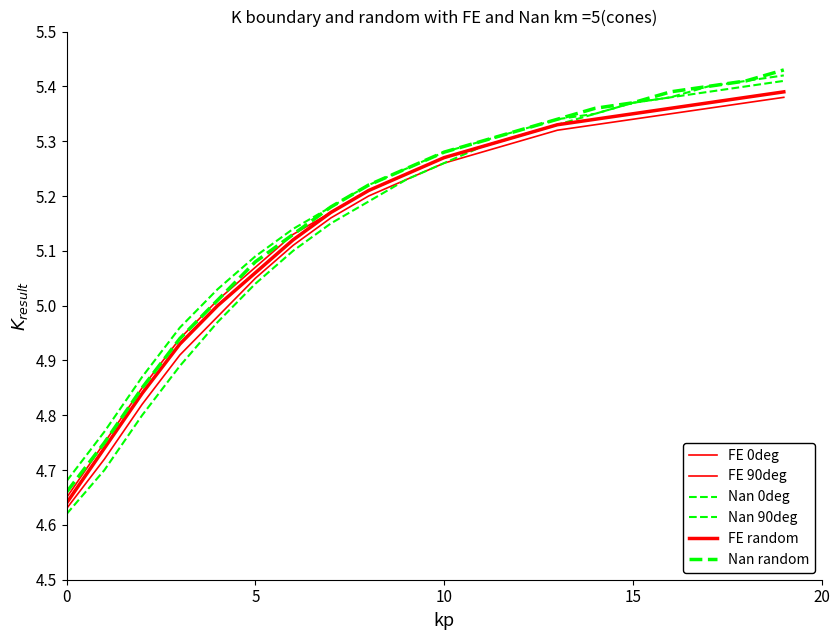

Is this an area chart (filled region under the line)?

No